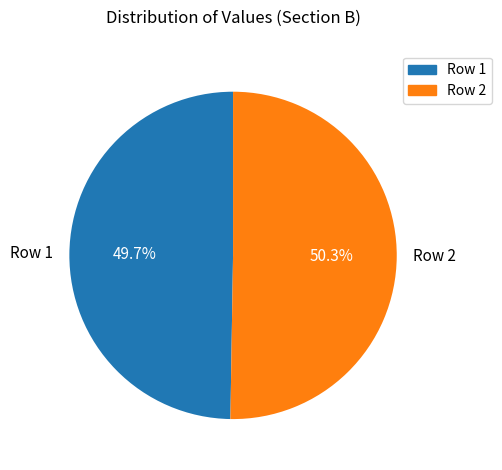

Is there any slice that represents more than half of the pie?

Yes